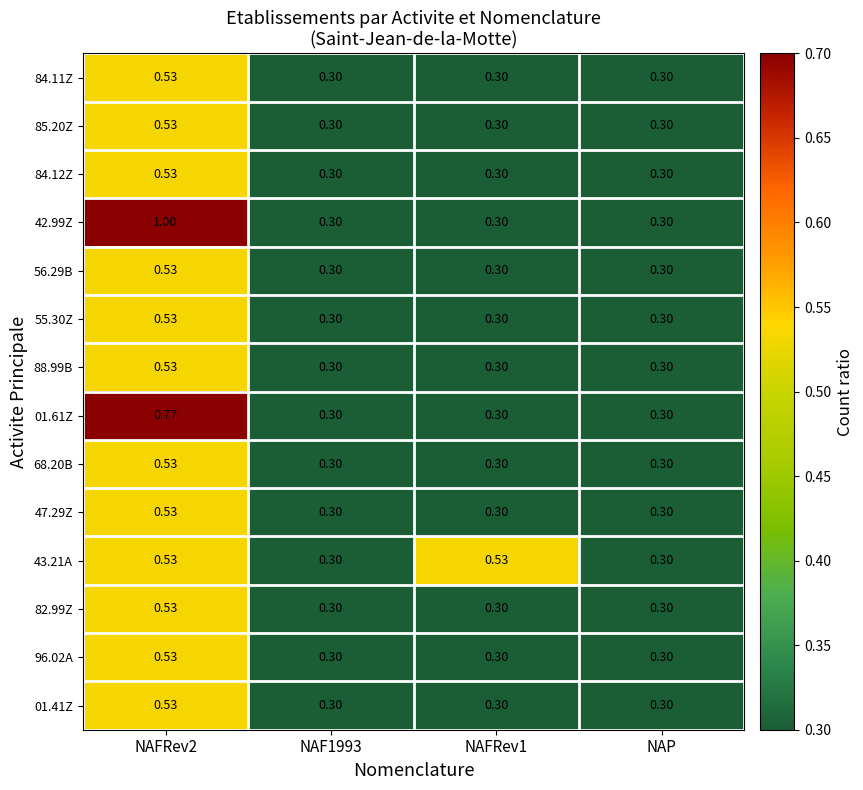

Reading right to left, transcribe all the data shown in this chart.

84.11Z: NAP=0.3	NAFRev1=0.3	NAF1993=0.3	NAFRev2=0.5
85.20Z: NAP=0.3	NAFRev1=0.3	NAF1993=0.3	NAFRev2=0.5
84.12Z: NAP=0.3	NAFRev1=0.3	NAF1993=0.3	NAFRev2=0.5
42.99Z: NAP=0.3	NAFRev1=0.3	NAF1993=0.3	NAFRev2=1.0
56.29B: NAP=0.3	NAFRev1=0.3	NAF1993=0.3	NAFRev2=0.5
55.30Z: NAP=0.3	NAFRev1=0.3	NAF1993=0.3	NAFRev2=0.5
88.99B: NAP=0.3	NAFRev1=0.3	NAF1993=0.3	NAFRev2=0.5
01.61Z: NAP=0.3	NAFRev1=0.3	NAF1993=0.3	NAFRev2=0.8
68.20B: NAP=0.3	NAFRev1=0.3	NAF1993=0.3	NAFRev2=0.5
47.29Z: NAP=0.3	NAFRev1=0.3	NAF1993=0.3	NAFRev2=0.5
43.21A: NAP=0.3	NAFRev1=0.5	NAF1993=0.3	NAFRev2=0.5
82.99Z: NAP=0.3	NAFRev1=0.3	NAF1993=0.3	NAFRev2=0.5
96.02A: NAP=0.3	NAFRev1=0.3	NAF1993=0.3	NAFRev2=0.5
01.41Z: NAP=0.3	NAFRev1=0.3	NAF1993=0.3	NAFRev2=0.5